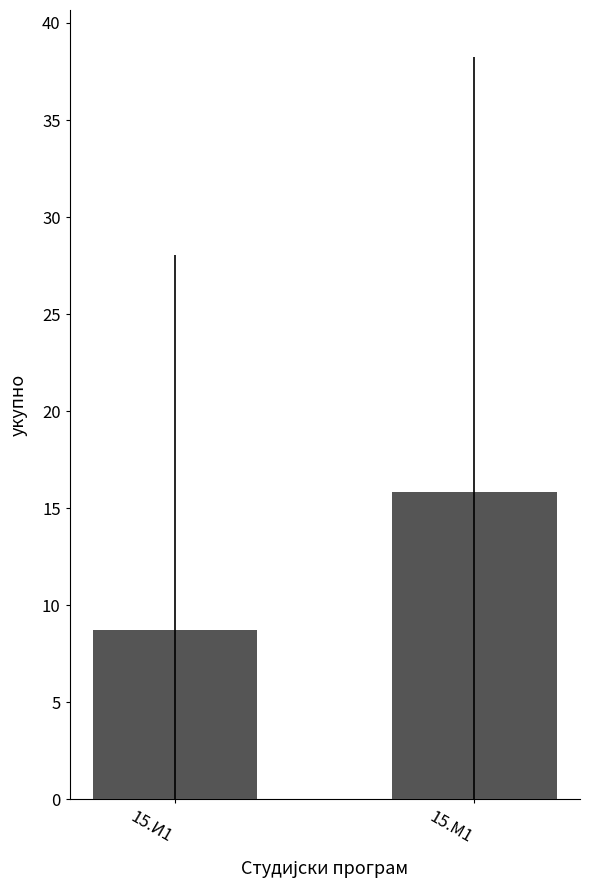

What is the average value?

12.3